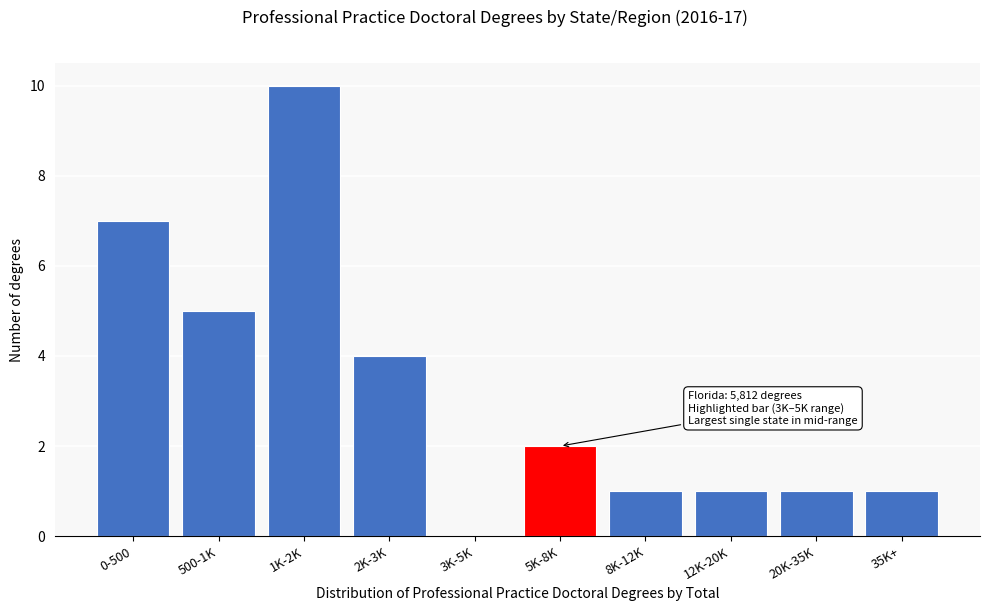

Reading right to left, what are all the values shown in this chart?

35K+=1	20K-35K=1	12K-20K=1	8K-12K=1	5K-8K=2	3K-5K=0	2K-3K=4	1K-2K=10	500-1K=5	0-500=7